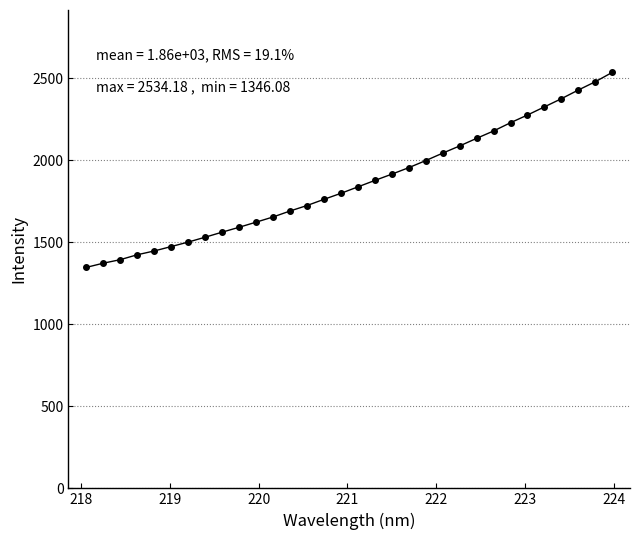

What is the minimum value shown in the chart?

1346.1